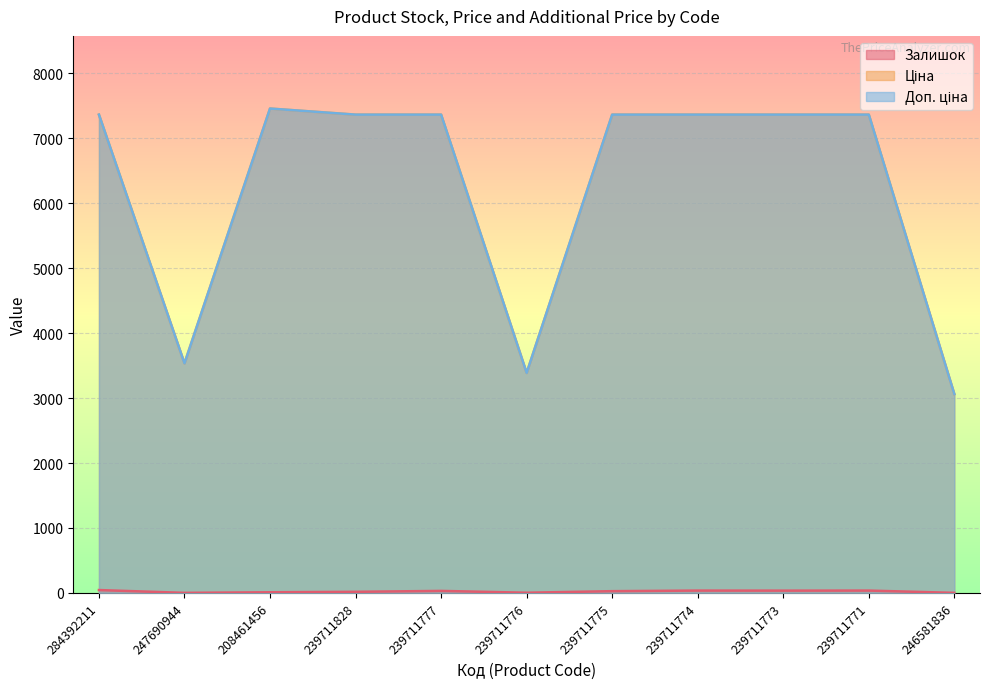

Rank the series at 239711775 from lowest to highest value.

Залишок, Ціна, Доп. ціна